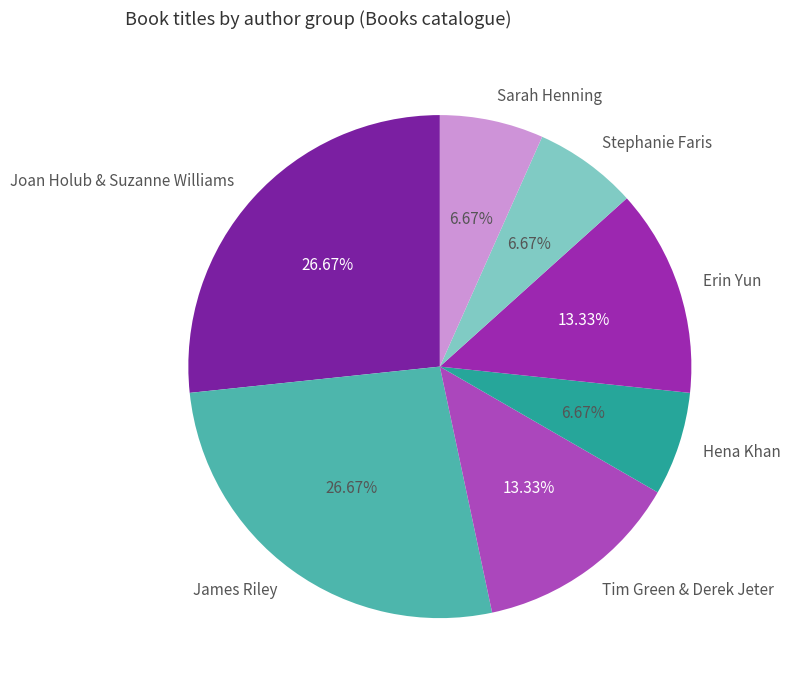

True or false: Stephanie Faris accounts for 7% of the total.

True